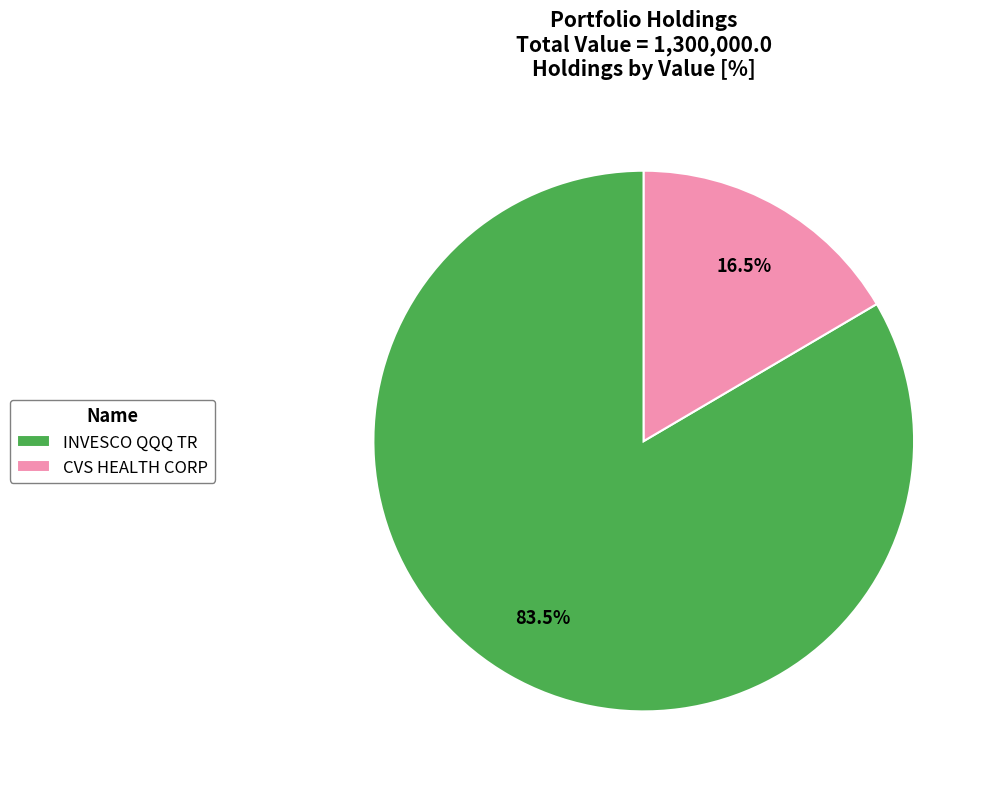

Rank the categories by value from lowest to highest.

CVS HEALTH CORP, INVESCO QQQ TR